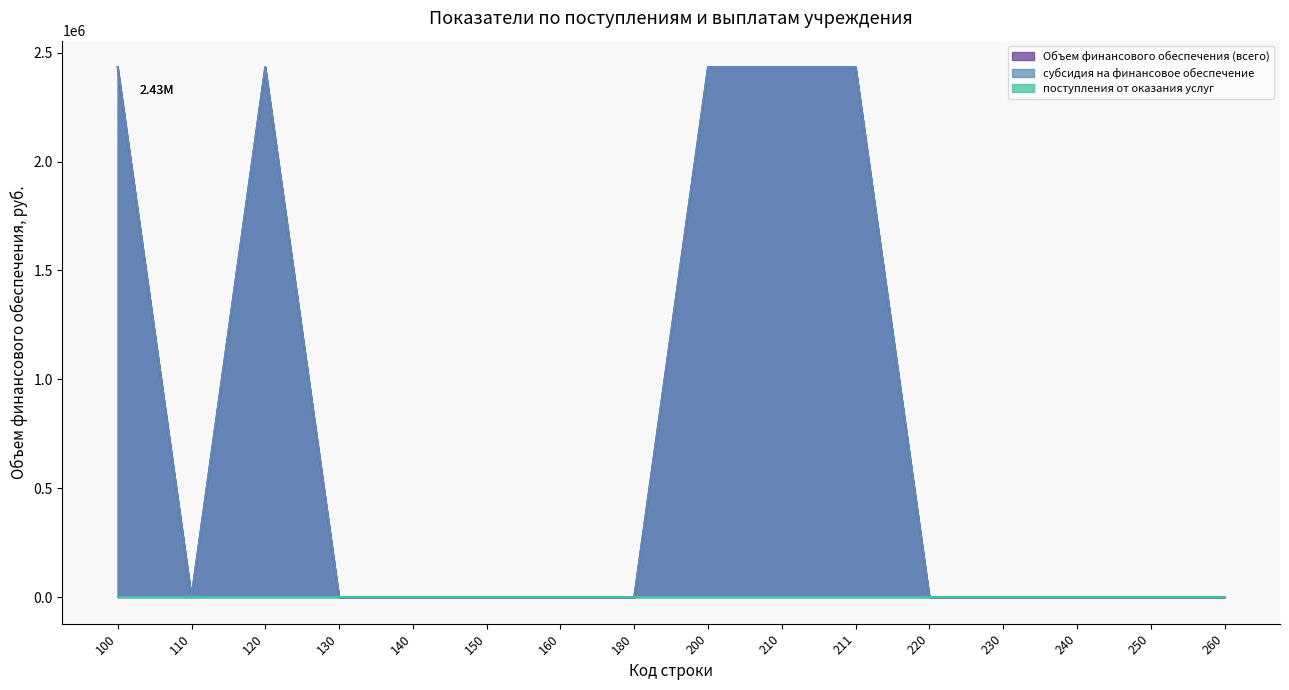

What is the difference between the maximum and minimum values in the Объем финансового обеспечения (всего) series?

2433113